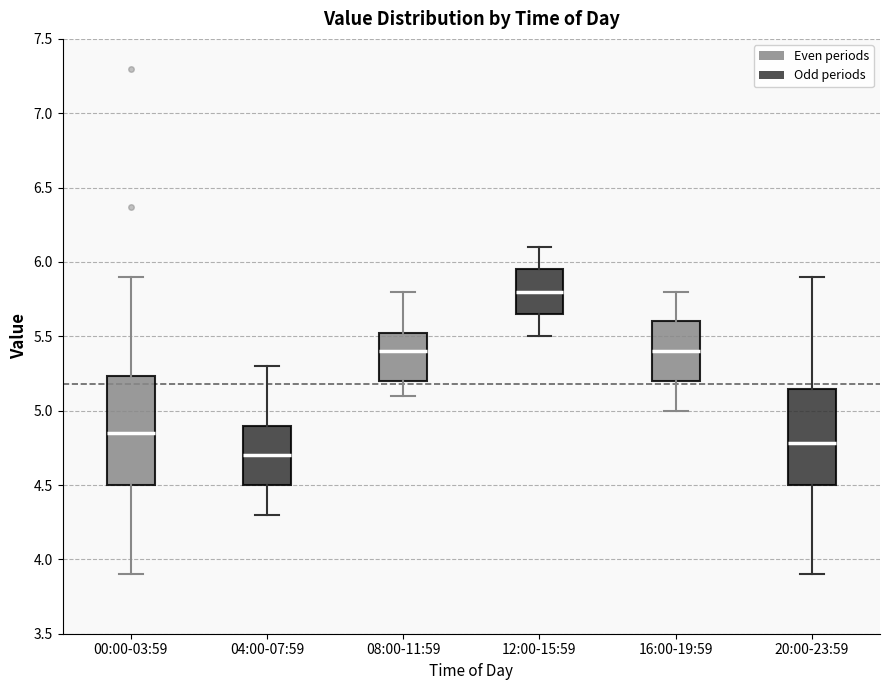

Which box is the tallest, from its lower edge to its upper edge?

00:00-03:59